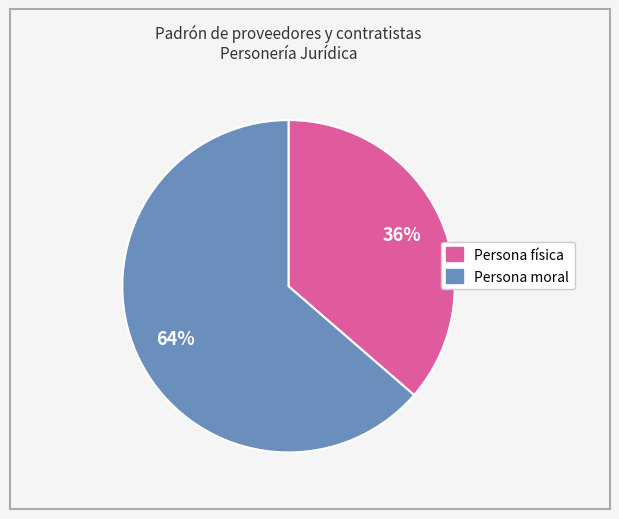

How many slices are in this pie chart?

2